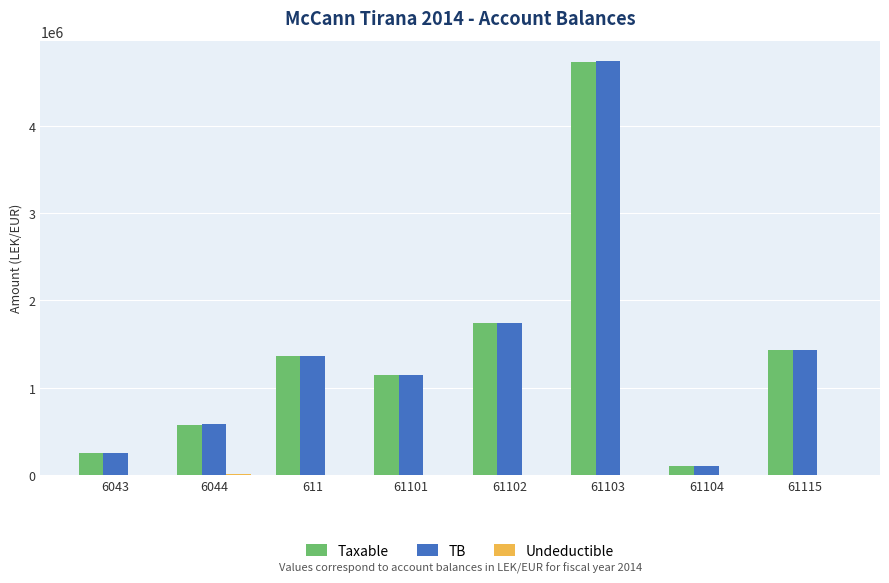

What is the total value across all series at 6043?

500454.2